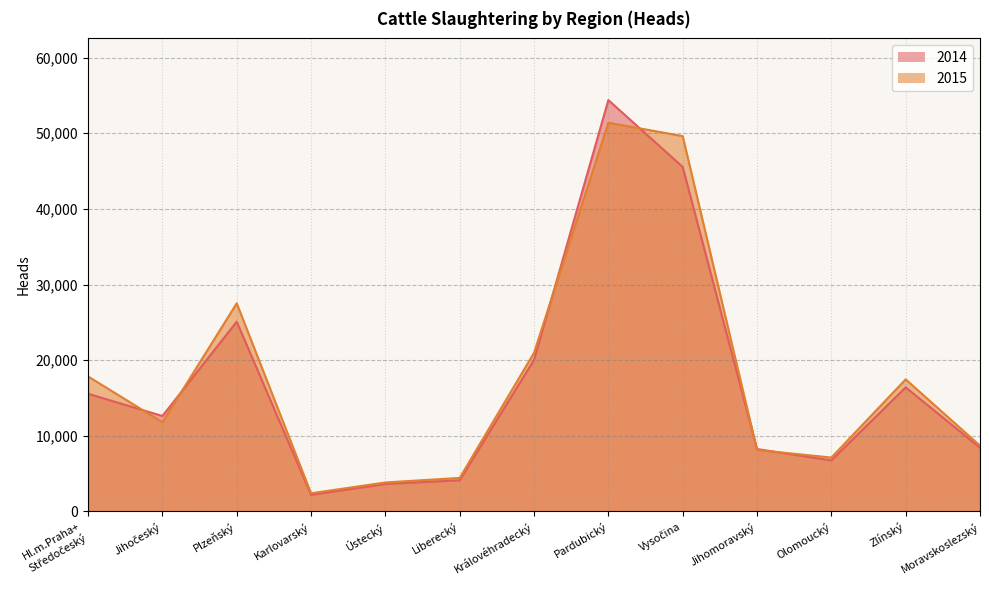

Reading left to right, what are all the values shown in this chart?

2014: Hl.m.Praha+
Středočeský=15559	Jihočeský=12616	Plzeňský=25084	Karlovarský=2195	Ústecký=3632	Liberecký=4124	Královéhradecký=20037	Pardubický=54377	Vysočina=45546	Jihomoravský=8249	Olomoucký=6741	Zlínský=16408	Moravskoslezský=8419
2015: Hl.m.Praha+
Středočeský=17848	Jihočeský=11792	Plzeňský=27515	Karlovarský=2401	Ústecký=3831	Liberecký=4433	Královéhradecký=20977	Pardubický=51384	Vysočina=49618	Jihomoravský=8119	Olomoucký=7124	Zlínský=17459	Moravskoslezský=8695